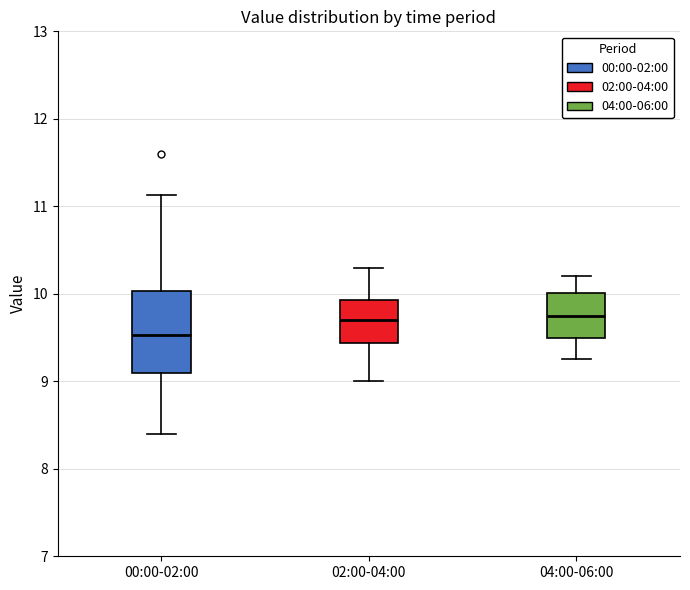

Where is the lower edge of the box for 04:00-06:00 on the y-axis? The values are not printed on the chart, so give them approximately, as read against the axis.

9.5